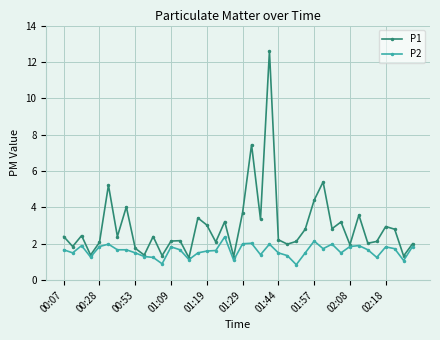

What is the greatest value displayed?

12.6